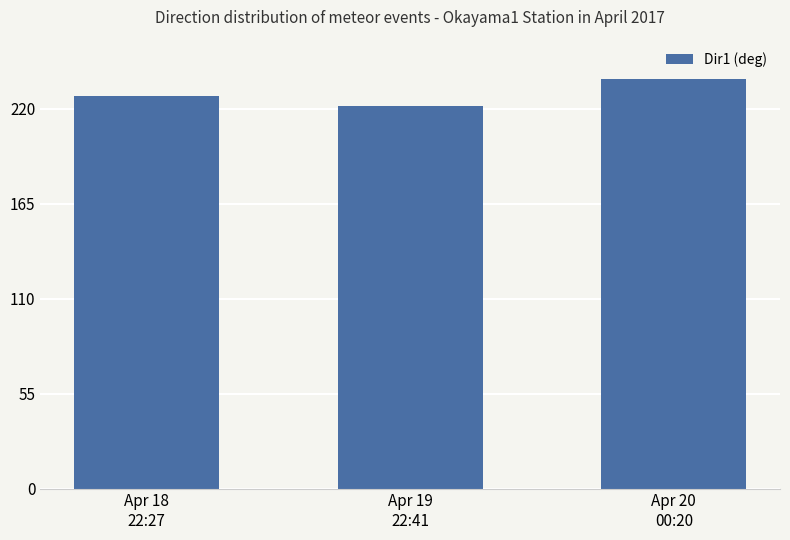

List the labels in order of value, smallest first.

Apr 19
22:41, Apr 18
22:27, Apr 20
00:20